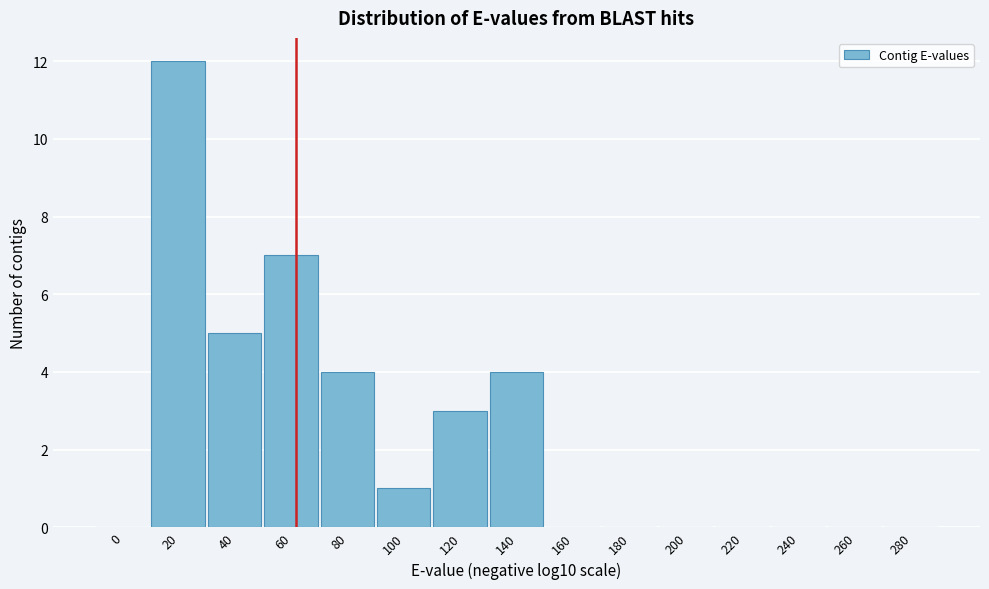

Reading right to left, what are all the values shown in this chart?

280=0	260=0	240=0	220=0	200=0	180=0	160=0	140=4	120=3	100=1	80=4	60=7	40=5	20=12	0=0